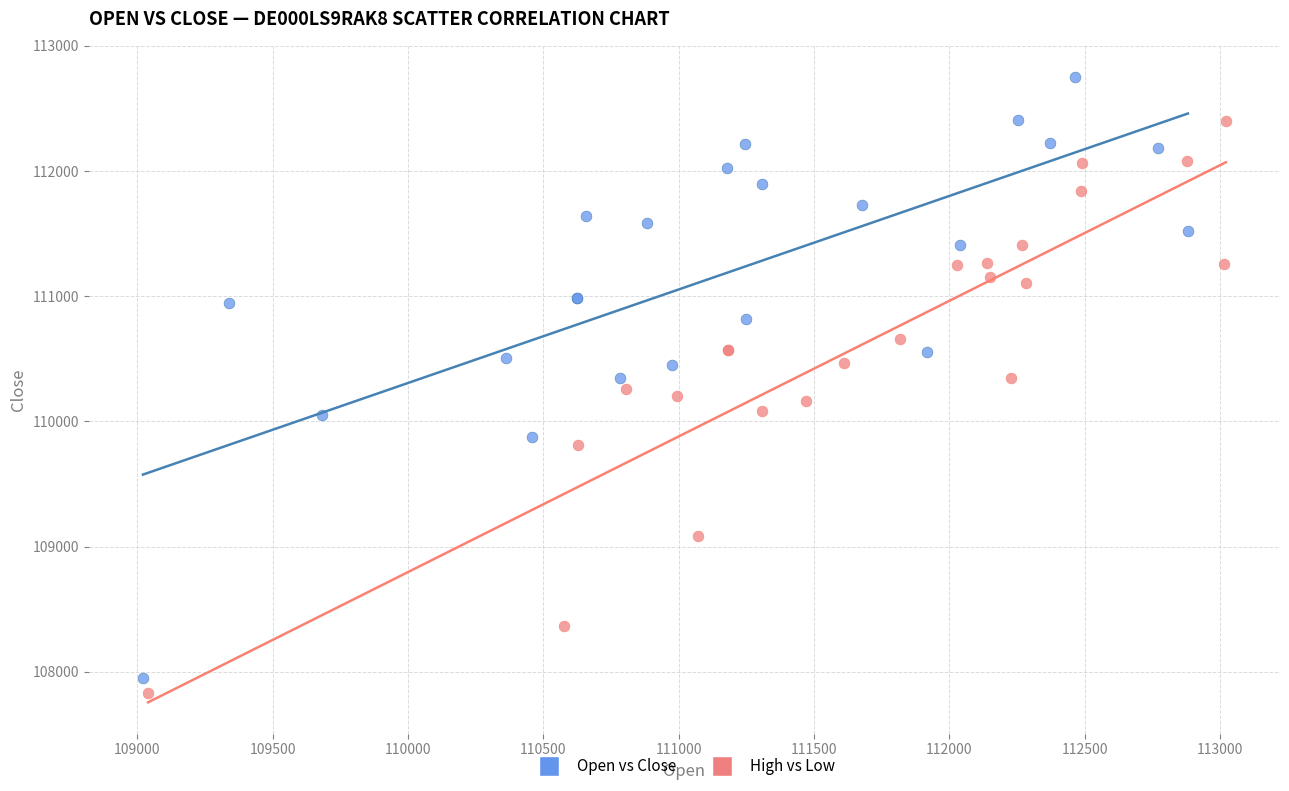

Which series has the widest spread of Y values?

Open vs Close